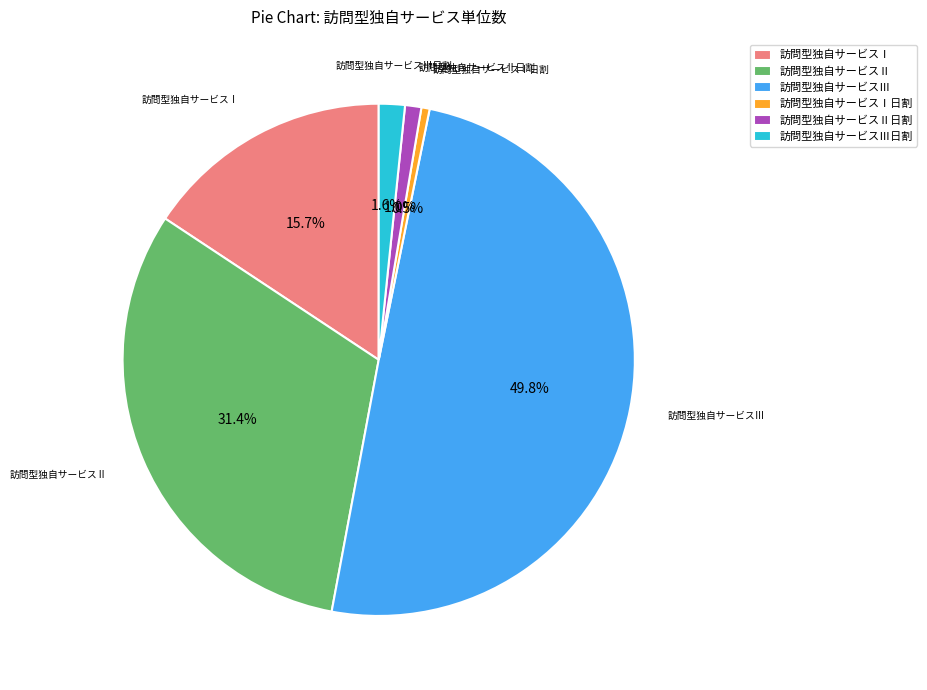

To the nearest percent, what is the average slice percentage?

17%